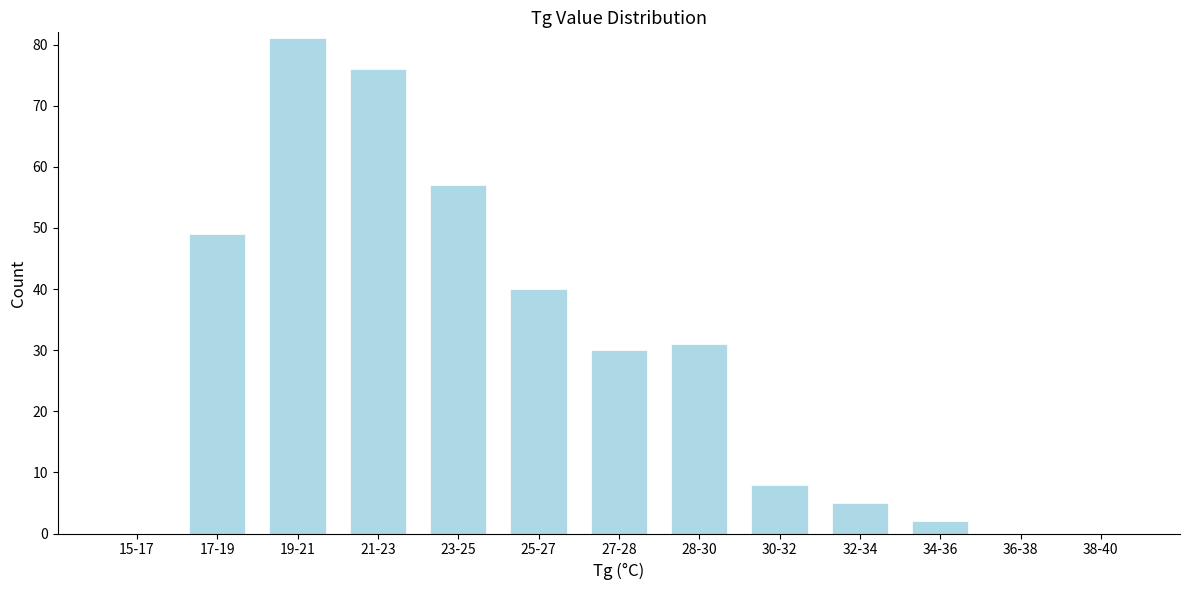

Reading left to right, list all the values displayed in this chart.

15-17=0	17-19=49	19-21=81	21-23=76	23-25=57	25-27=40	27-28=30	28-30=31	30-32=8	32-34=5	34-36=2	36-38=0	38-40=0